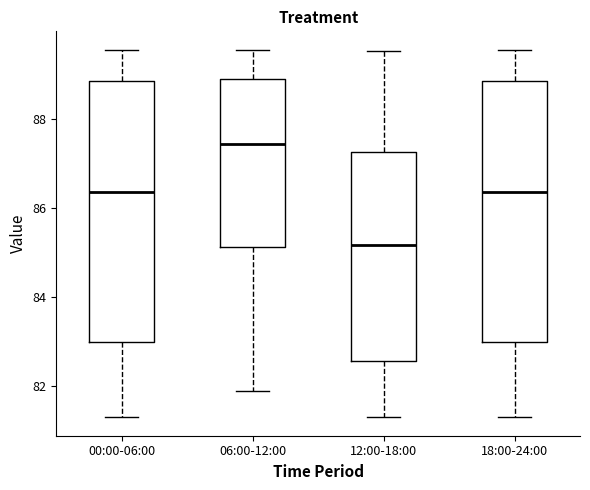

Reading left to right, read every box against the y-axis: the position of its median line, the range the box covers, and the ends of its whiskers. The values are not printed on the chart, so give them approximately, as read against the axis.

00:00-06:00: median 86.4, box 83.0 to 88.8, whiskers 81.4 to 89.6
06:00-12:00: median 87.4, box 85.2 to 88.8, whiskers 82.0 to 89.6
12:00-18:00: median 85.2, box 82.6 to 87.2, whiskers 81.4 to 89.6
18:00-24:00: median 86.4, box 83.0 to 88.8, whiskers 81.4 to 89.6